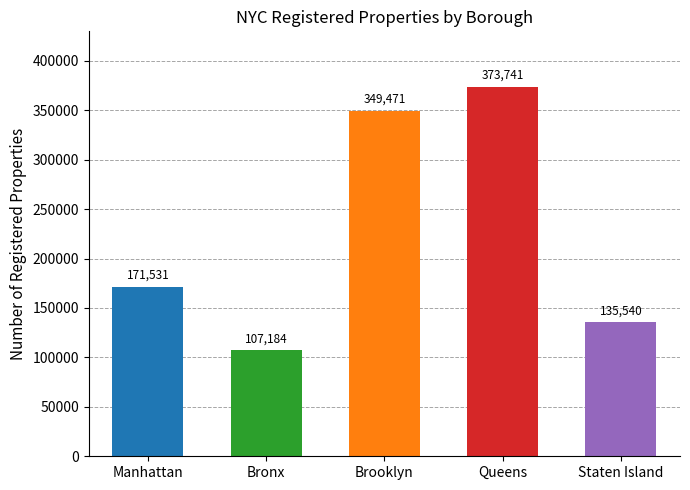

What is the label of the 1st bar from the left?

Manhattan